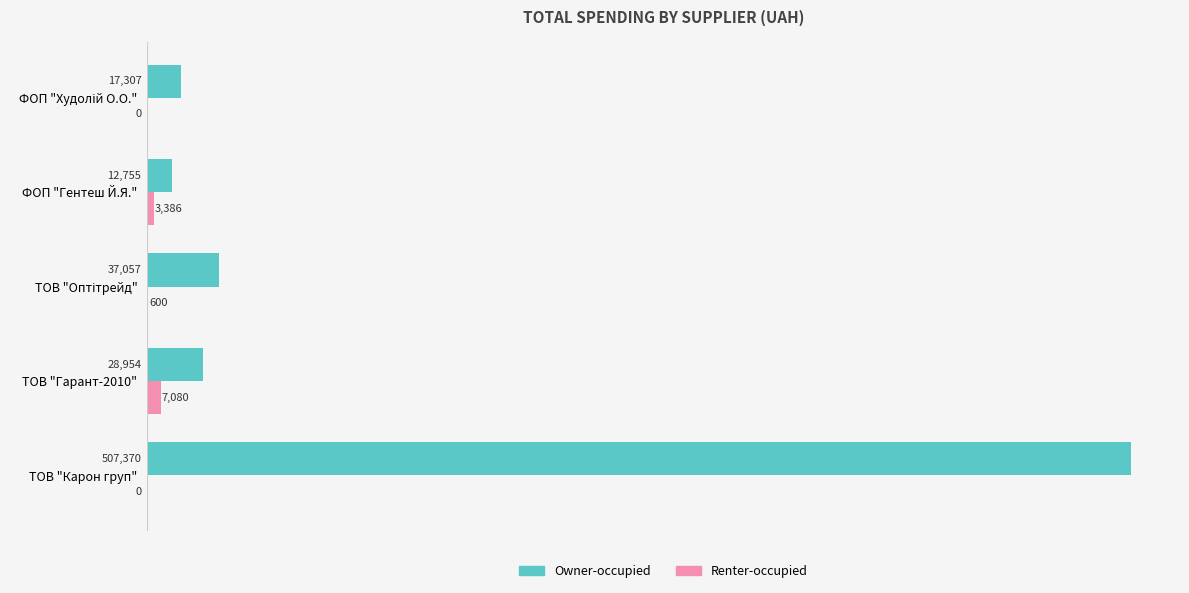

The Owner-occupied series shows 8103.9 at ТОВ "Гарант-2010". True or false?

False